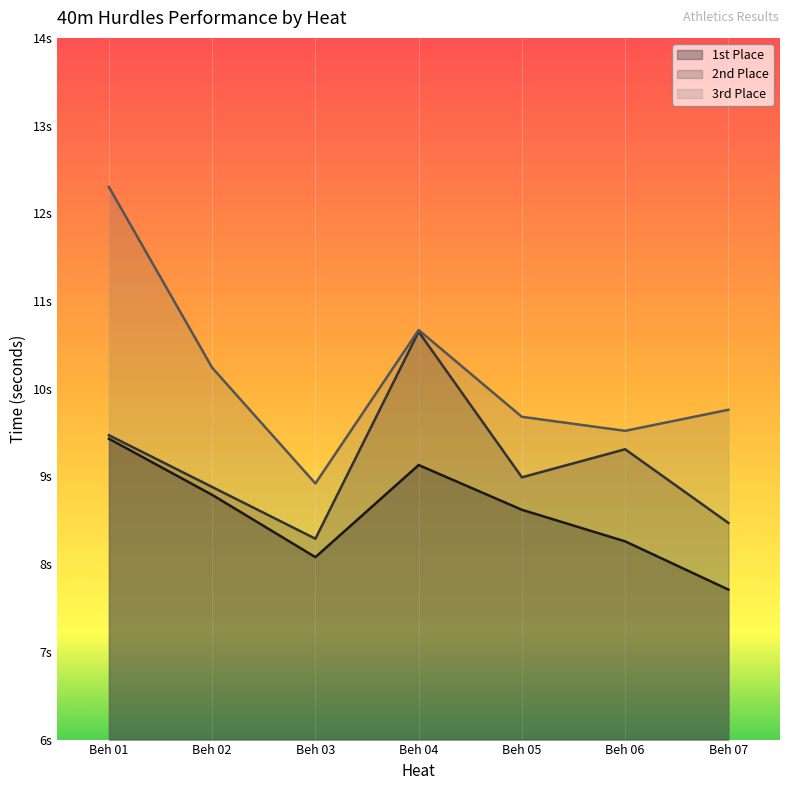

At Beh 01, list the series in order from smallest to largest.

1st Place, 2nd Place, 3rd Place